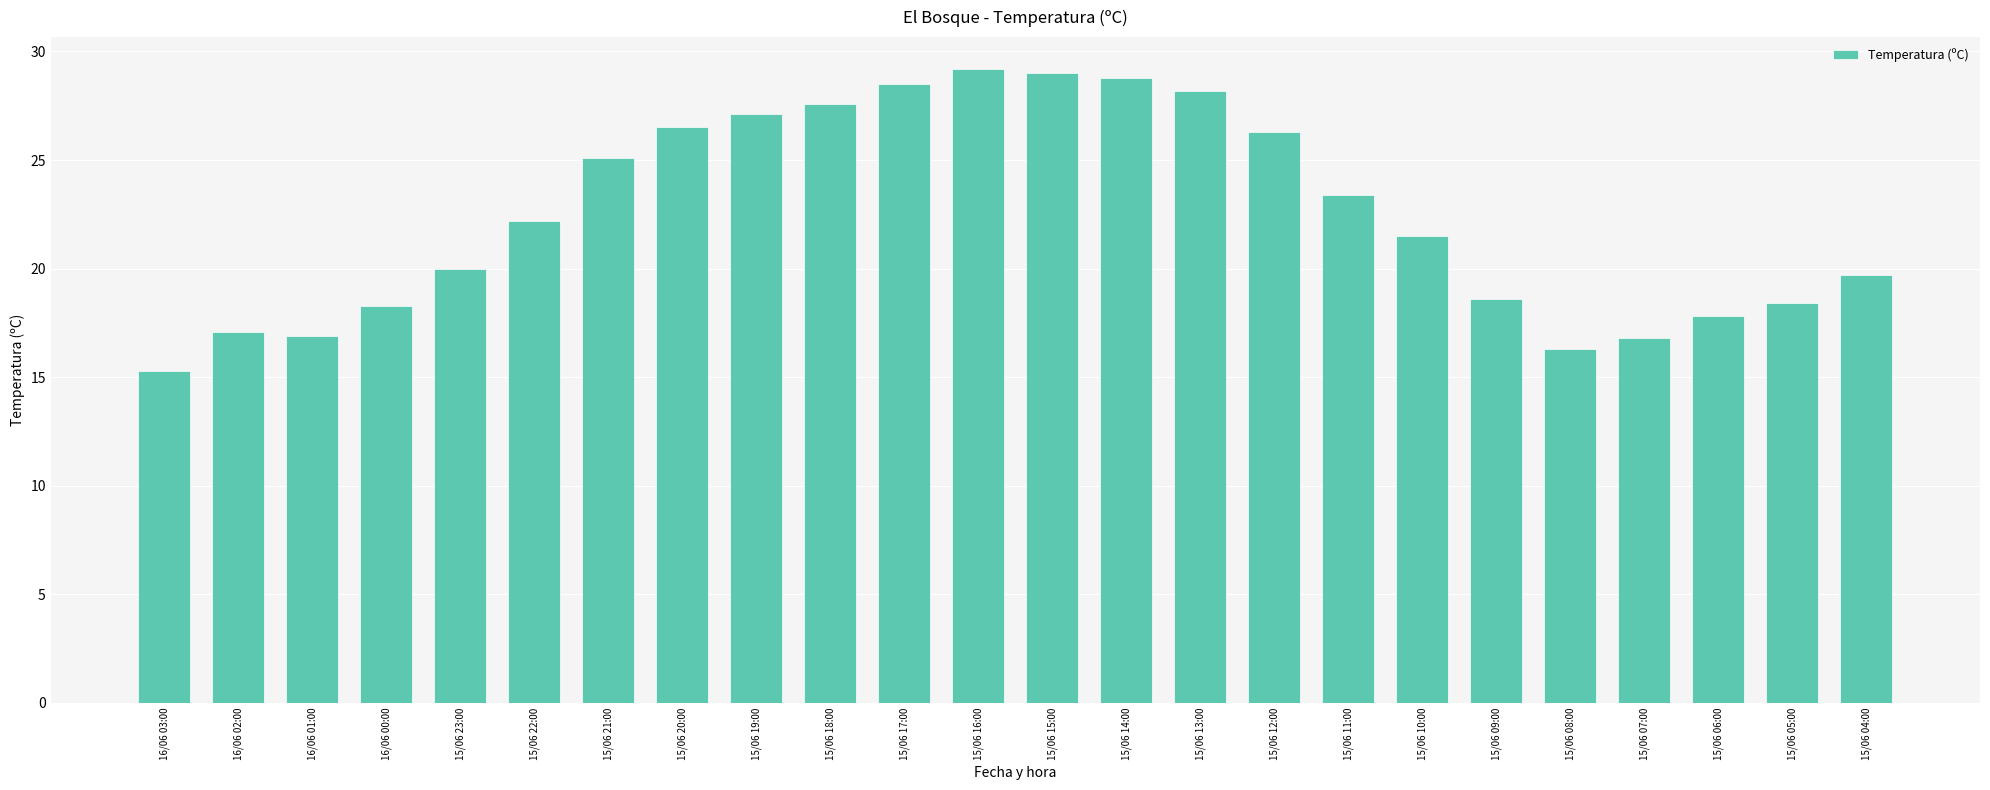

Which has a higher value, 15/06 11:00 or 15/06 06:00?

15/06 11:00